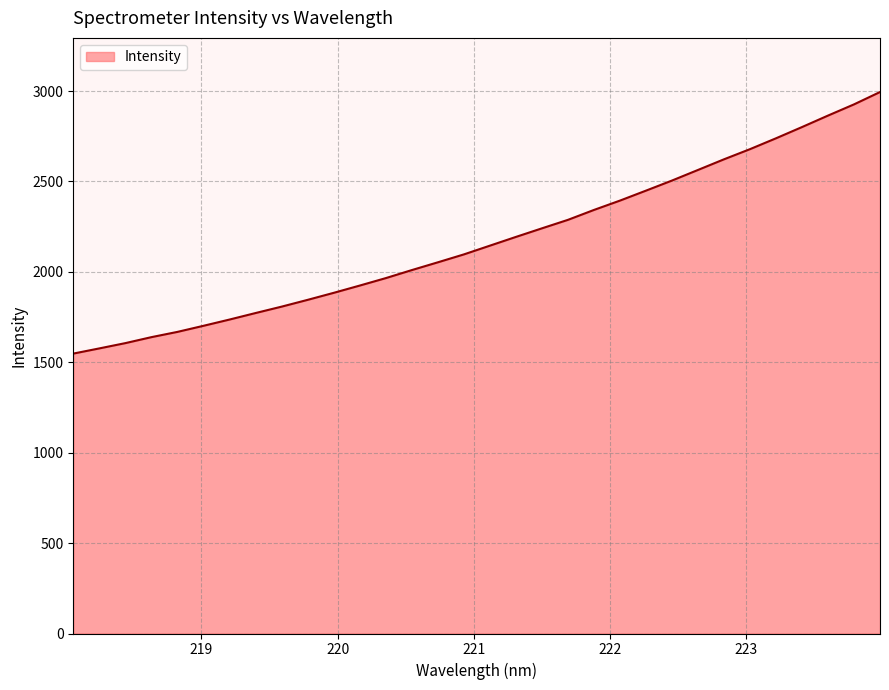

Reading right to left, list all the values displayed in this chart.

2994.7	2926.5	2864.5	2801.1	2738.9	2678.9	2622.7	2563.9	2505.2	2449.5	2394.3	2342.7	2287.9	2240.9	2193.4	2145.1	2096.7	2053.0	2010.0	1965.6	1924.4	1884.2	1845.4	1807.9	1772.5	1736.5	1701.9	1668.2	1639.1	1606.1	1576.8	1548.1